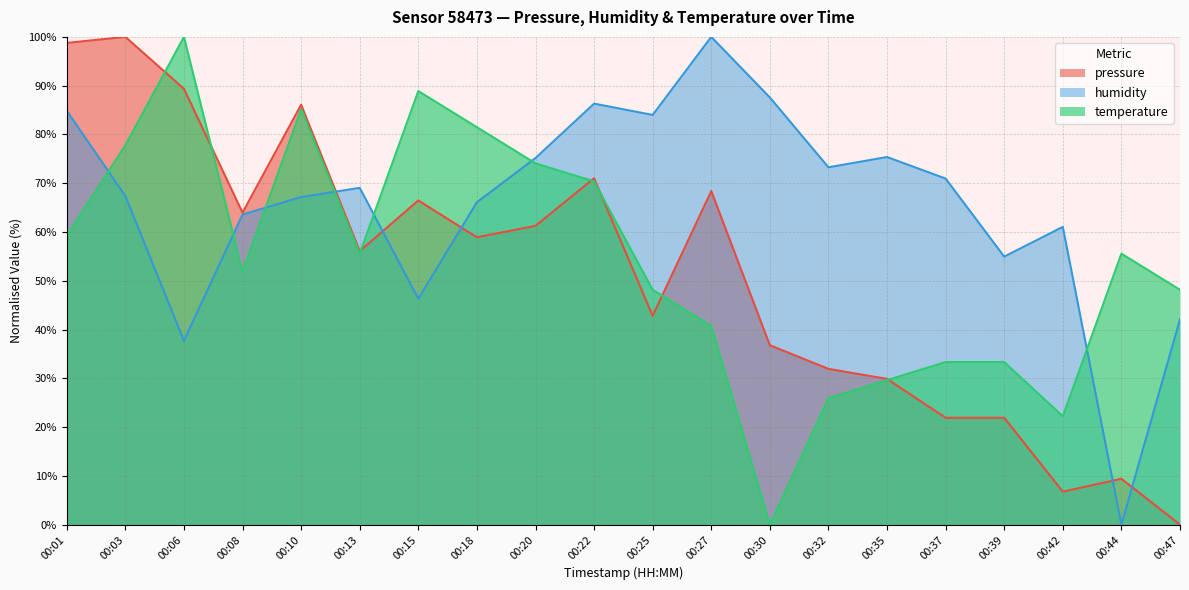

How many times do humidity and pressure cross each other?

5